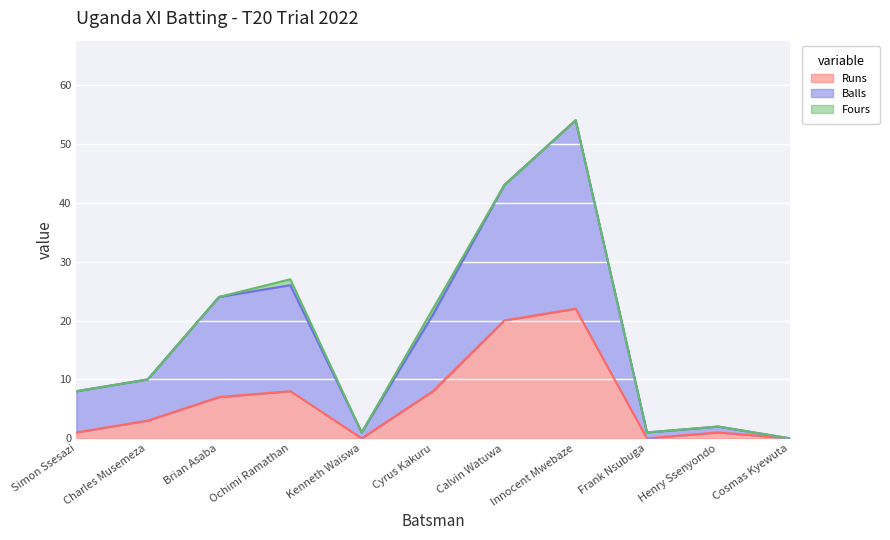

At which label is Runs closest to 11?

Ochimi Ramathan